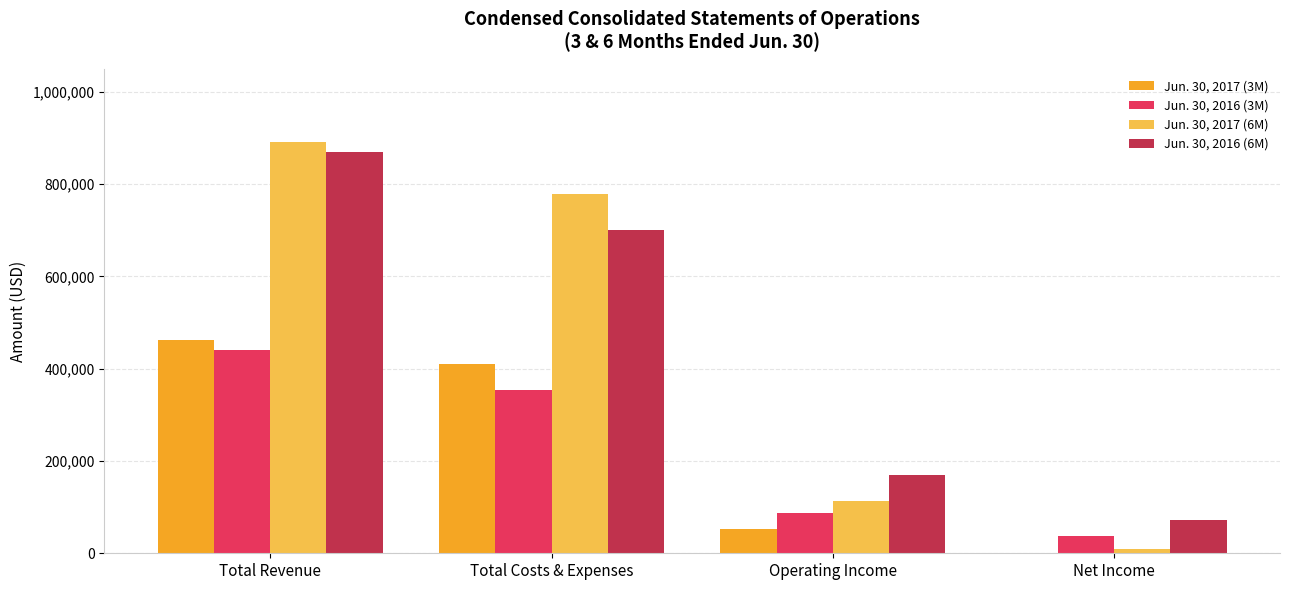

Reading right to left, transcribe all the data shown in this chart.

Jun. 30, 2017 (3M): Net Income=302	Operating Income=53034	Total Costs & Expenses=409231	Total Revenue=462265
Jun. 30, 2016 (3M): Net Income=37999	Operating Income=87546	Total Costs & Expenses=353172	Total Revenue=440718
Jun. 30, 2017 (6M): Net Income=9729	Operating Income=113724	Total Costs & Expenses=778659	Total Revenue=892383
Jun. 30, 2016 (6M): Net Income=72029	Operating Income=168771	Total Costs & Expenses=701073	Total Revenue=869844